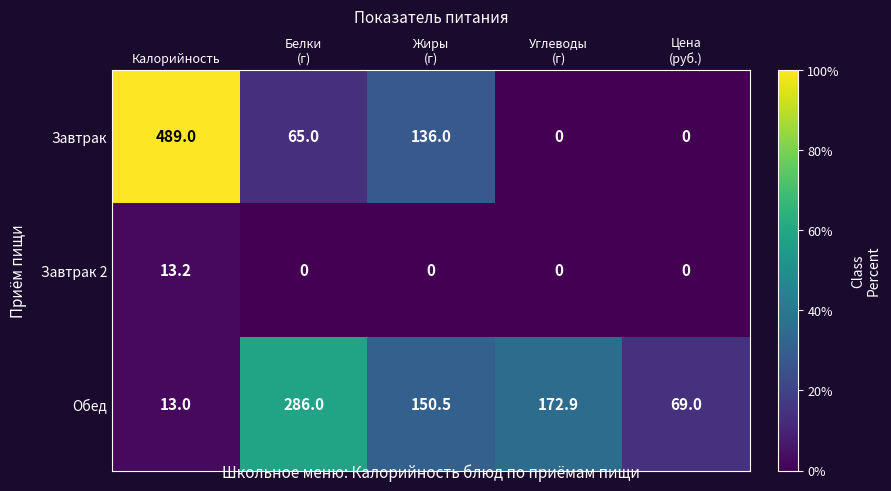

Reading left to right, extract all data points from this chart.

Завтрак: 489.0	65.0	136.0	0.0	0.0
Завтрак 2: 13.2	0.0	0.0	0.0	0.0
Обед: 13.0	286.0	150.5	172.9	69.0